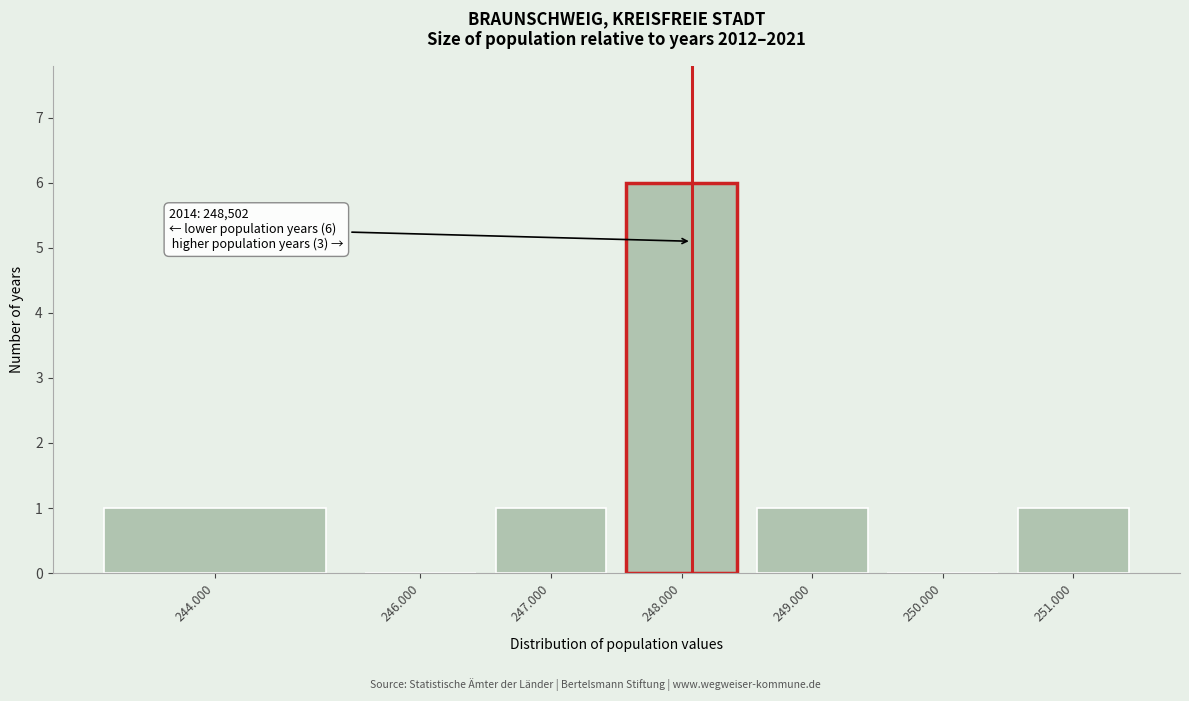

Reading left to right, what are all the values shown in this chart?

244.000=1	246.000=0	247.000=1	248.000=6	249.000=1	250.000=0	251.000=1